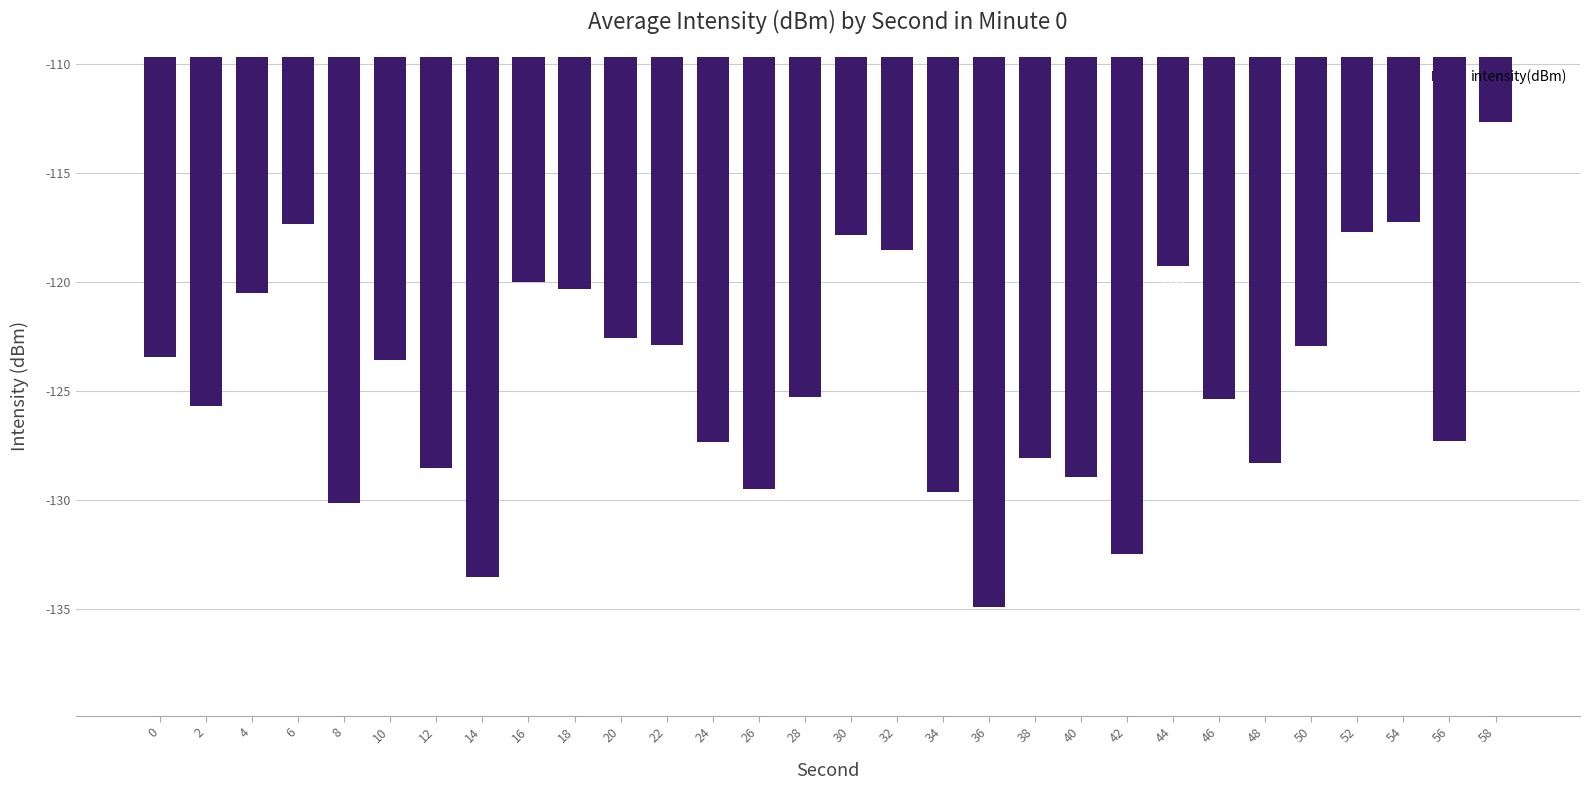

What is the change in value from 38 to 42?

-4.4